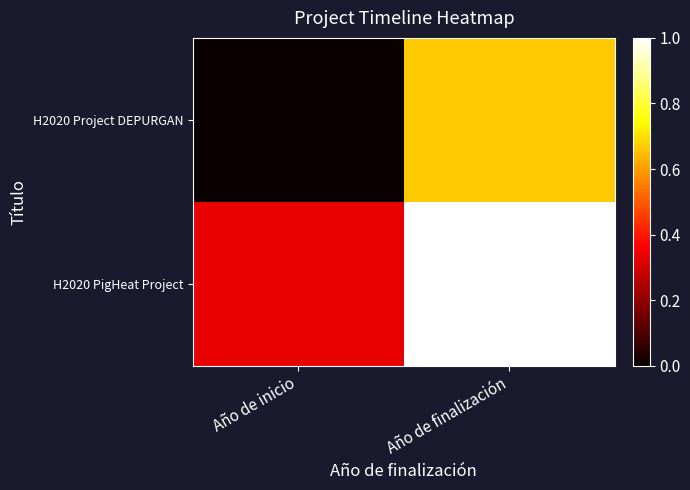

At which category is the sum across all series the highest?

Año de finalización